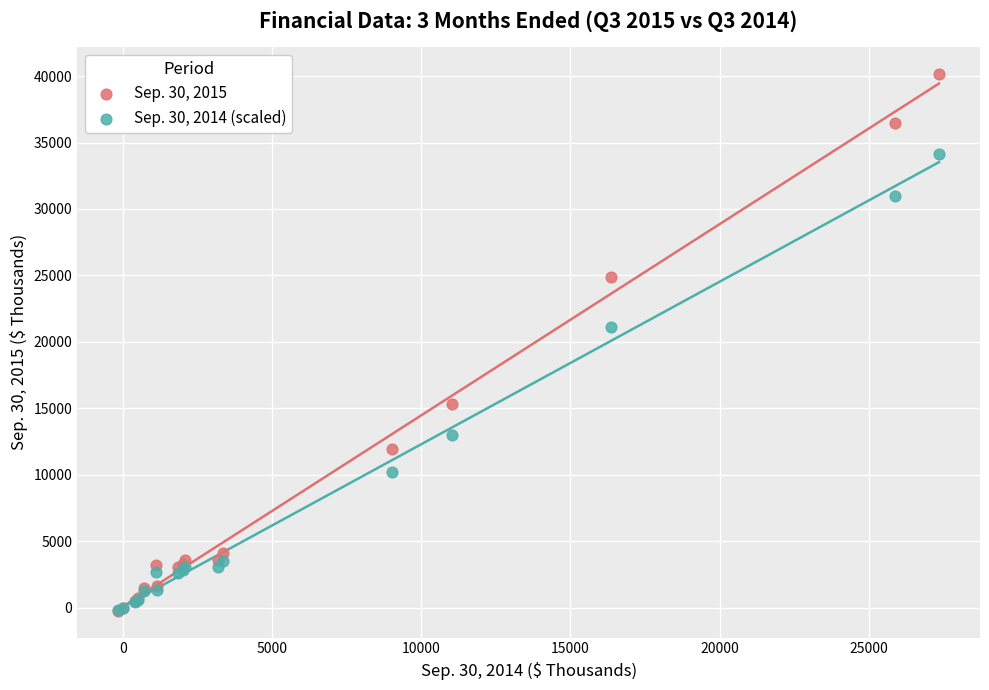

Across all series, what Y value is closest to 19979?

21146.3